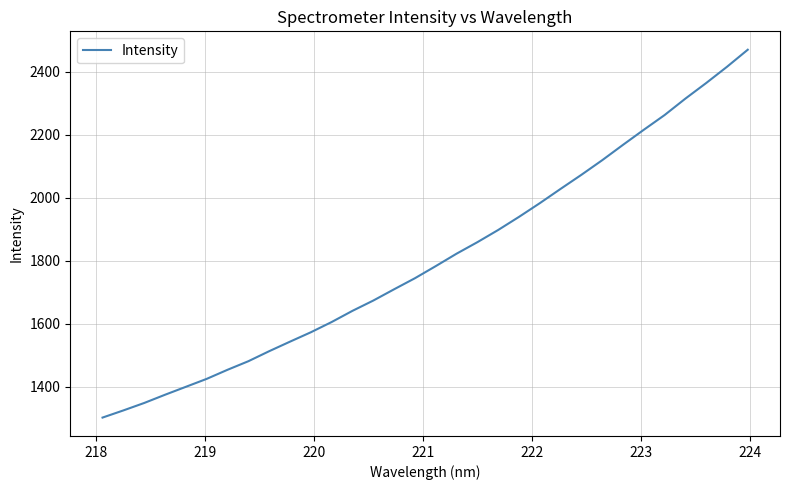

Reading left to right, what are all the values shown in this chart?

1302.3	1325.0	1348.7	1374.8	1400.0	1425.2	1454.0	1481.2	1513.0	1543.2	1573.0	1605.5	1641.0	1673.6	1709.4	1744.5	1782.9	1822.3	1858.8	1897.5	1939.0	1982.5	2027.9	2072.5	2118.8	2167.5	2215.4	2262.1	2314.2	2363.6	2415.1	2469.3